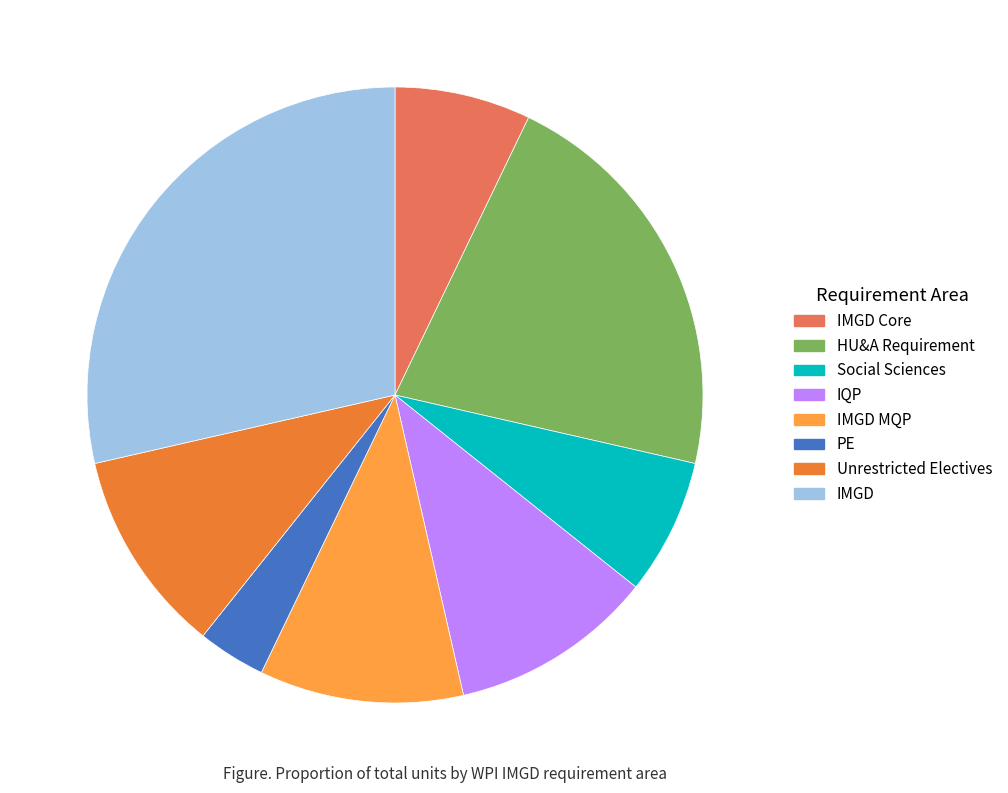

Does any single category account for the majority?

No